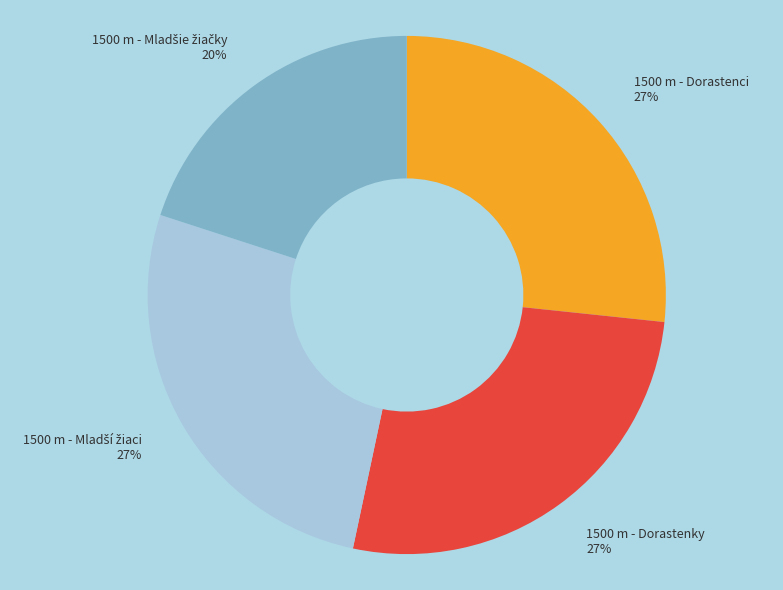

Is there any slice that represents more than half of the pie?

No